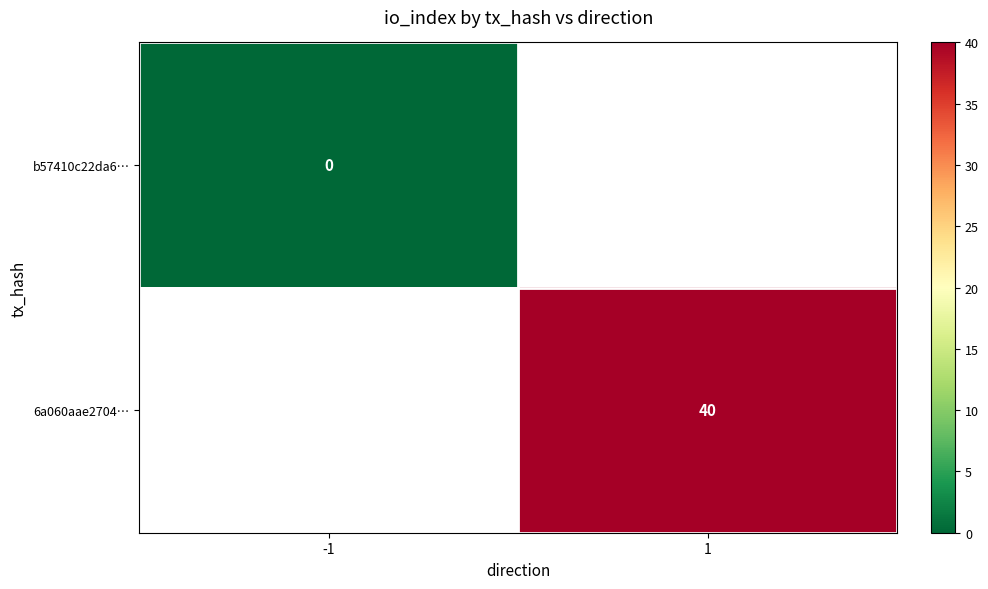

List the series in order of their peak value, lowest first.

b57410c22da6…, 6a060aae2704…